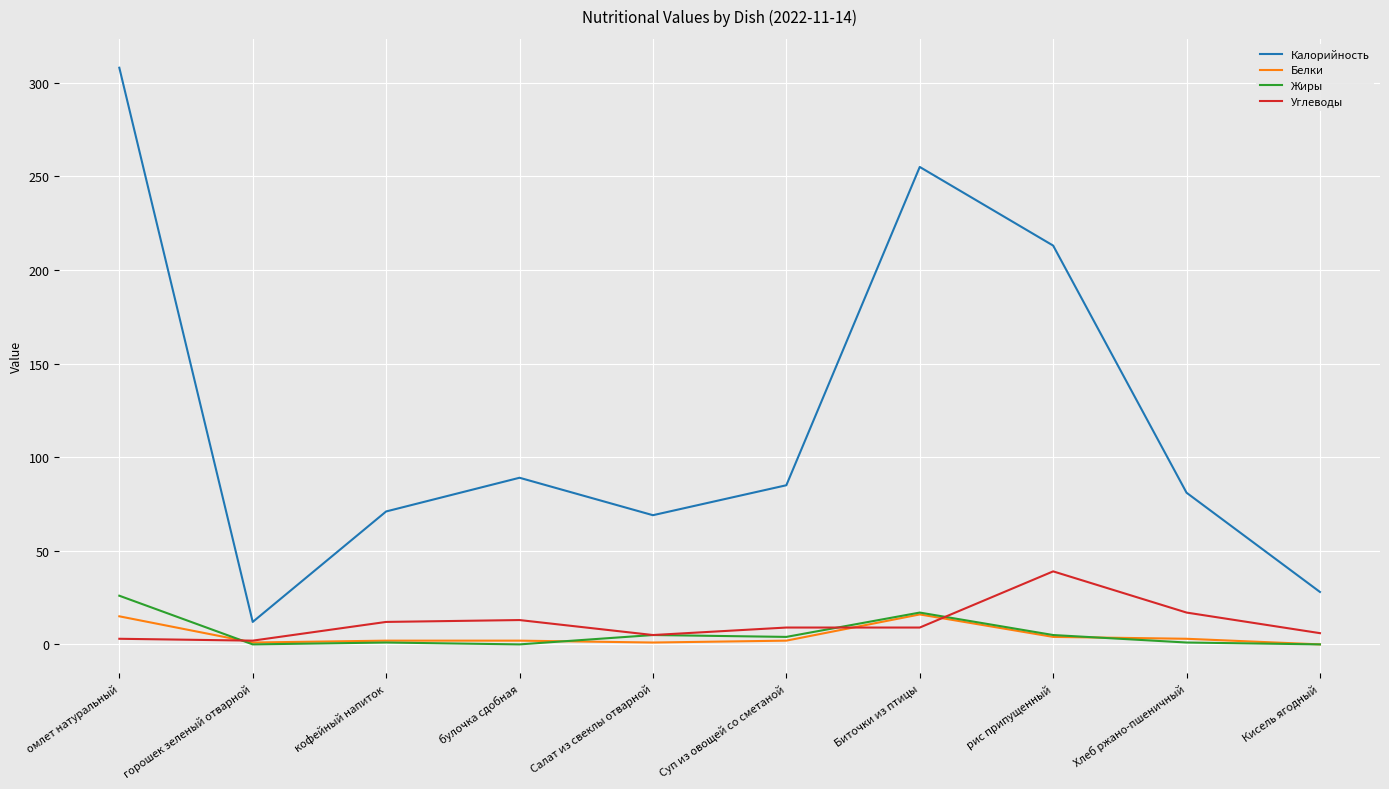

What is the approximate value of Углеводы at рис припущенный, to the nearest 10?

40